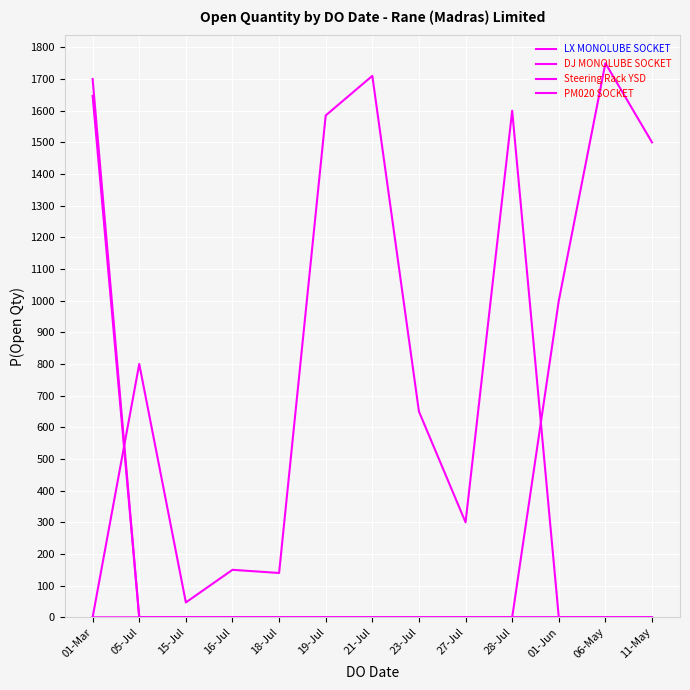

What is the label of the 1st point from the left?

01-Mar